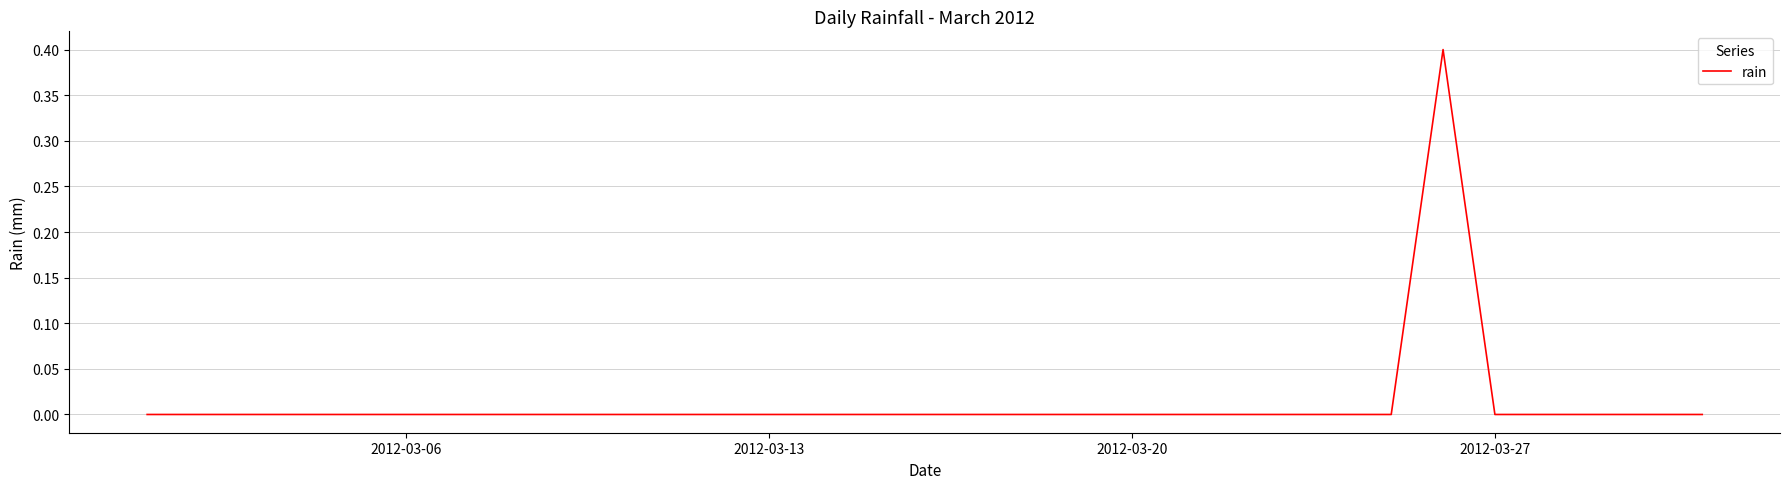

What is the maximum value shown in the chart?

0.4